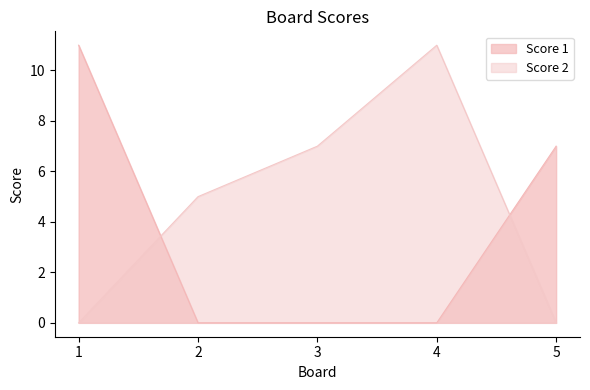

At which category is the sum across all series the highest?

1